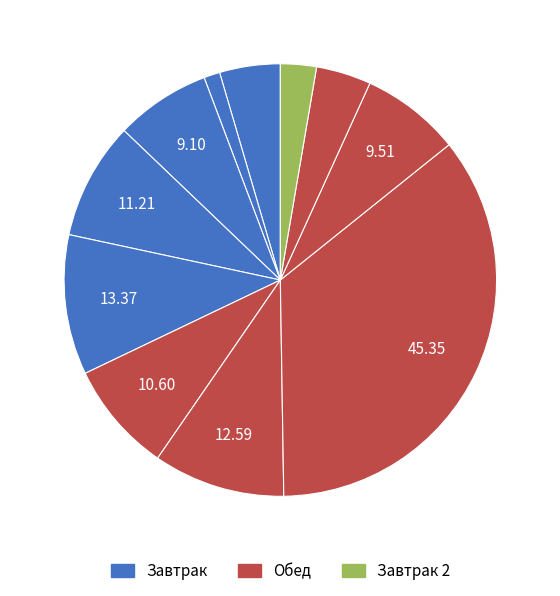

Count the number of slices in the pie.

11